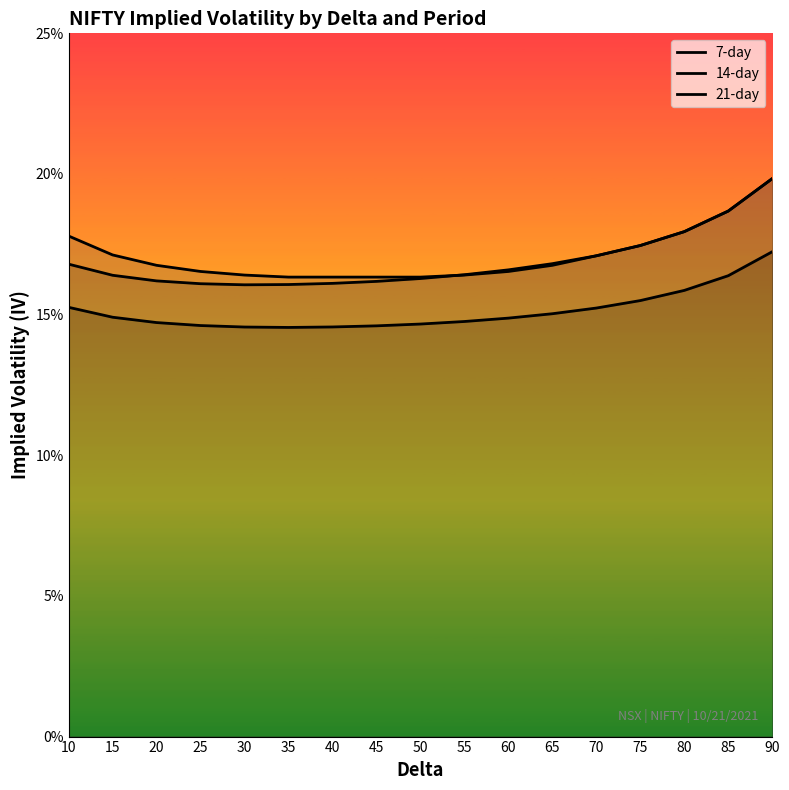

Which category has the highest value across all series?

90